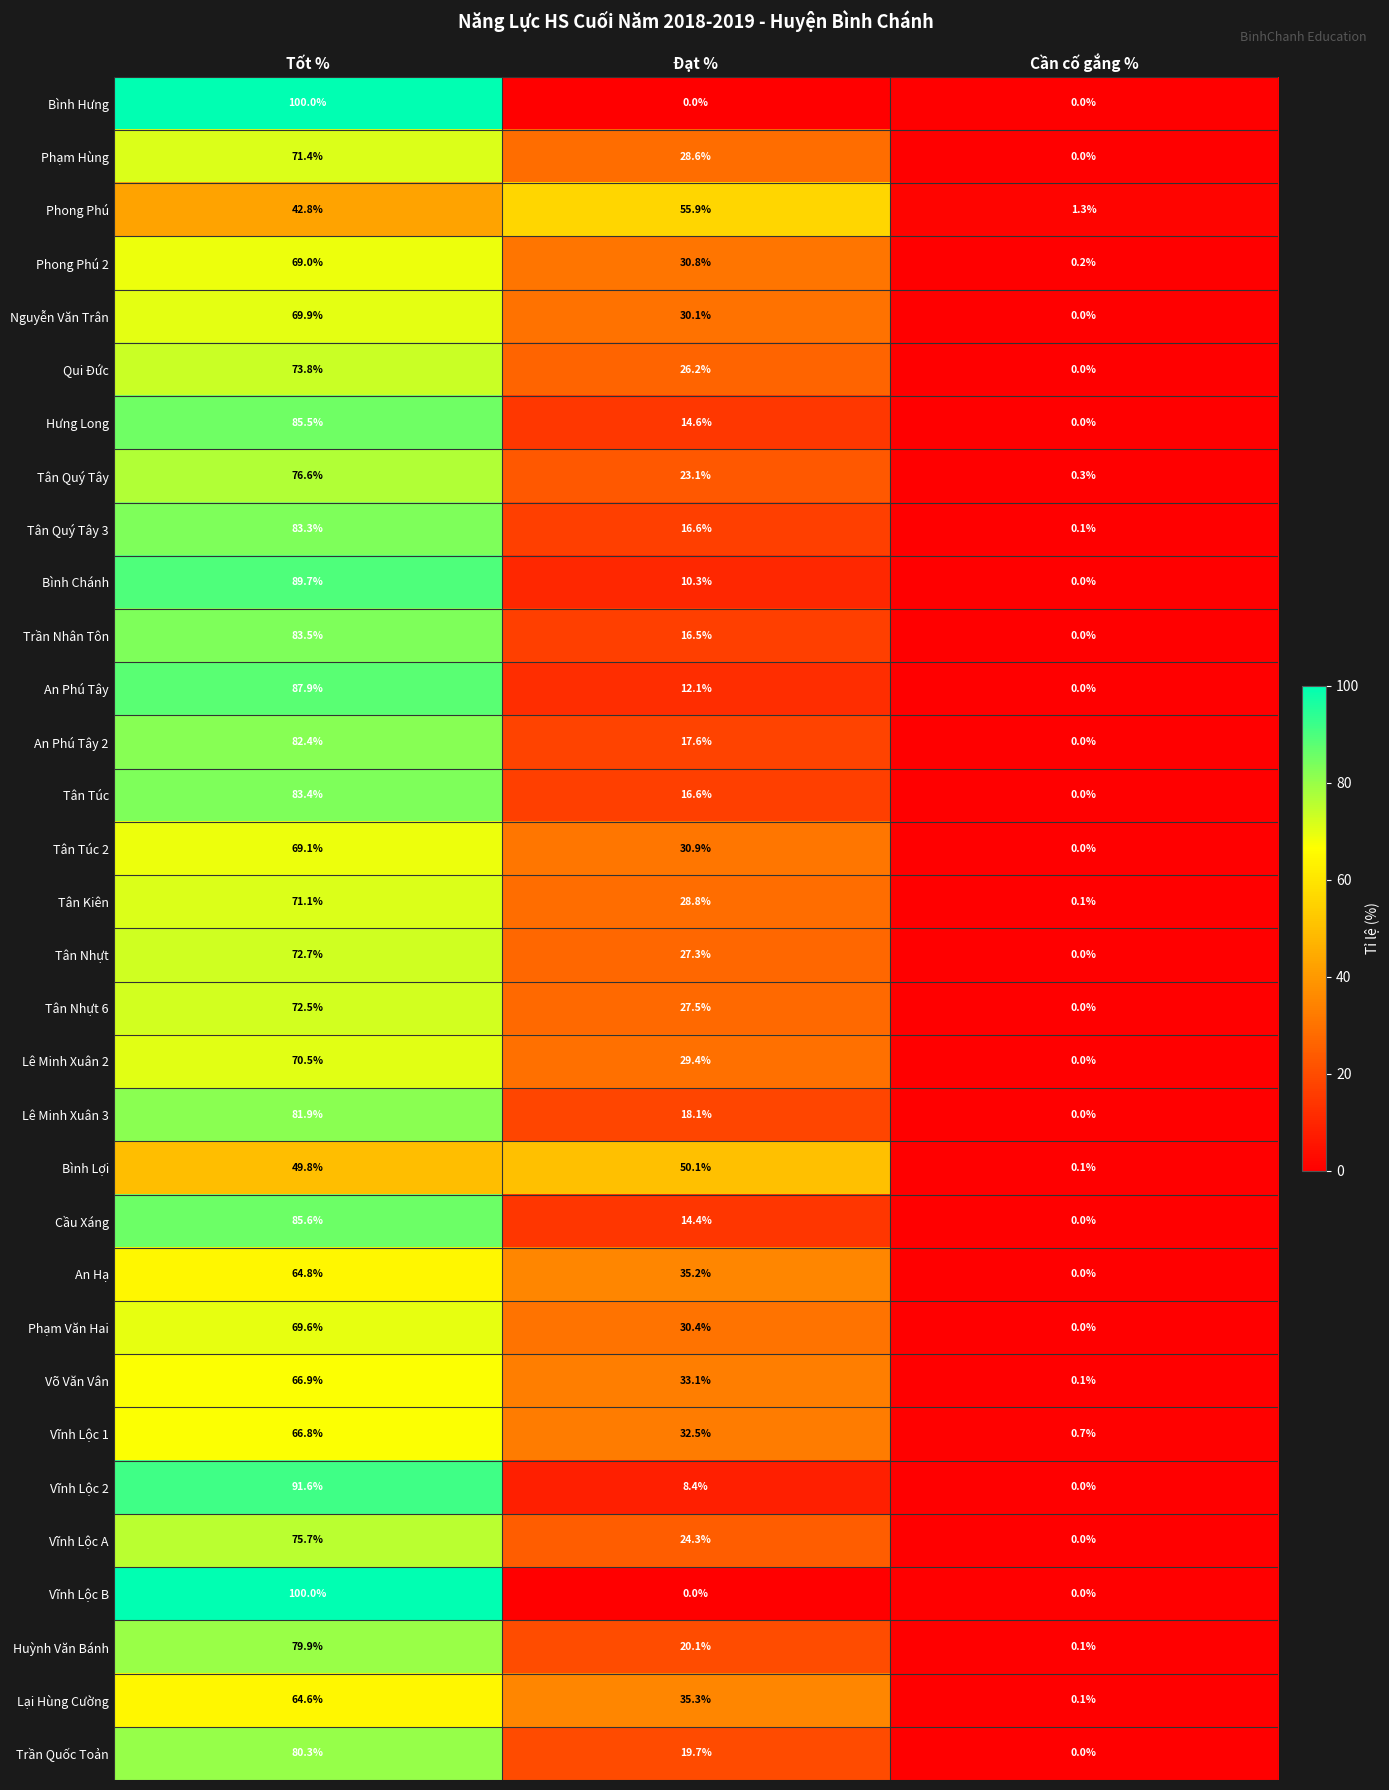

Which category has the highest value across all series?

Tốt %